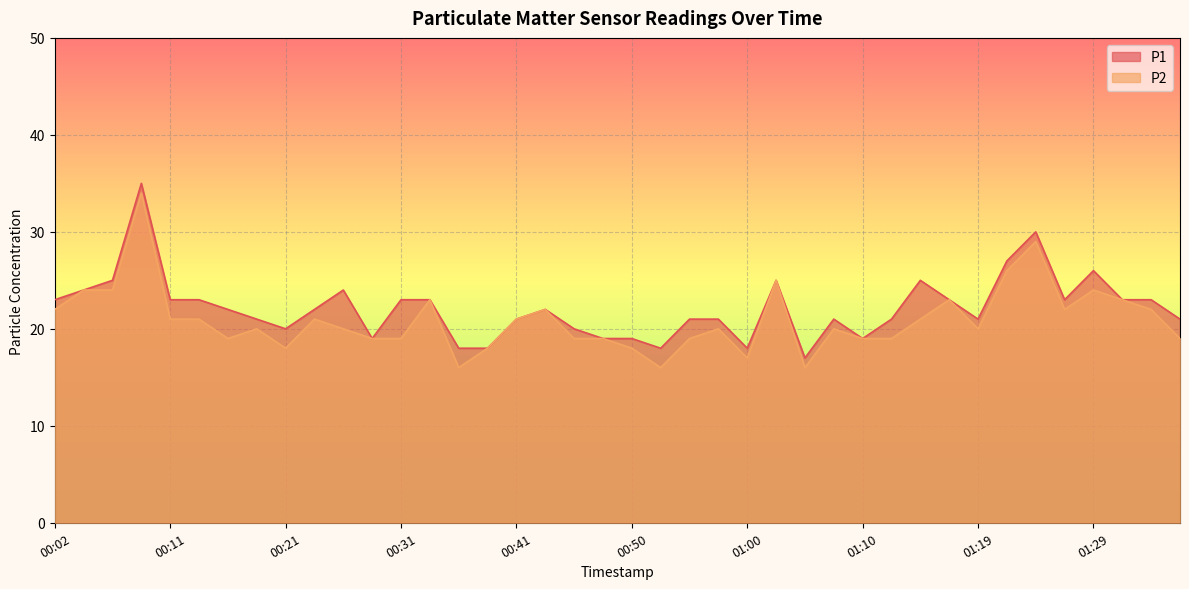

What is the total value across all series at 00:09?

69